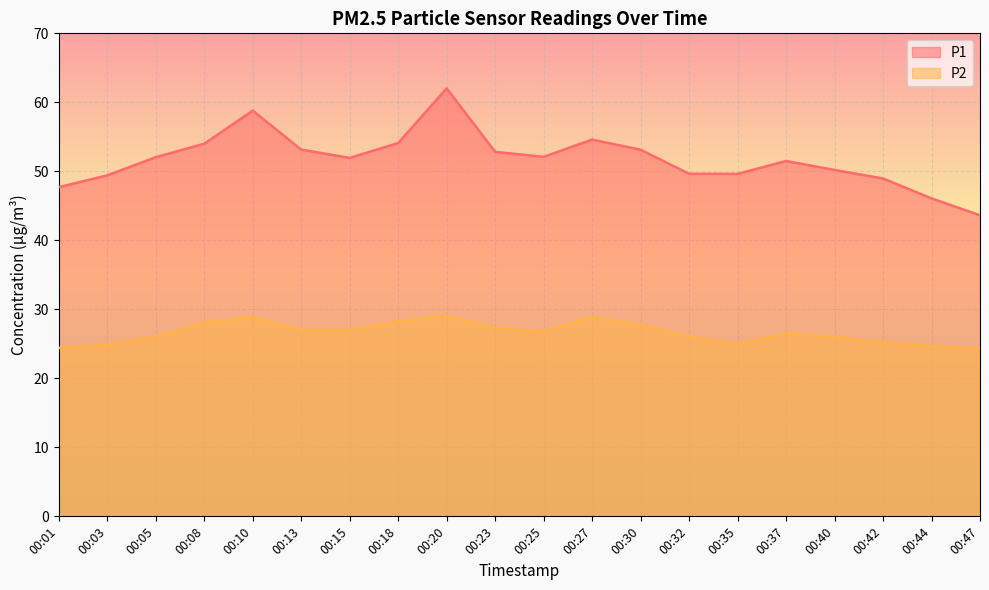

True or false: P2 and P1 cross at least once.

False